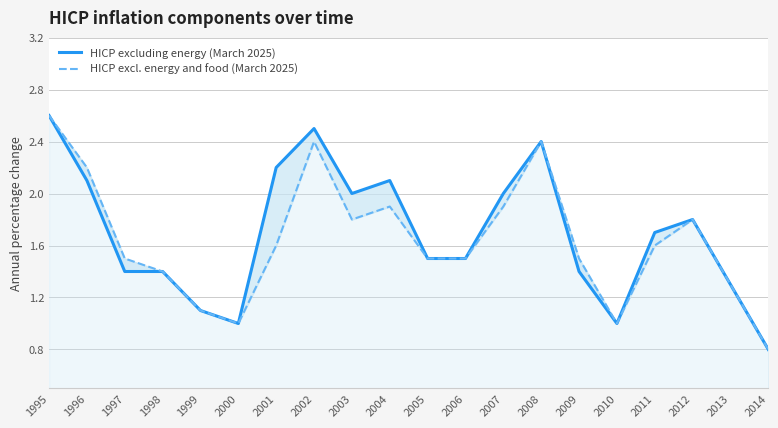

Reading left to right, what are all the values shown in this chart?

HICP excluding energy (March 2025): 2.6	2.1	1.4	1.4	1.1	1.0	2.2	2.5	2.0	2.1	1.5	1.5	2.0	2.4	1.4	1.0	1.7	1.8	1.3	0.8
HICP excl. energy and food (March 2025): 2.6	2.2	1.5	1.4	1.1	1.0	1.6	2.4	1.8	1.9	1.5	1.5	1.9	2.4	1.5	1.0	1.6	1.8	1.3	0.8